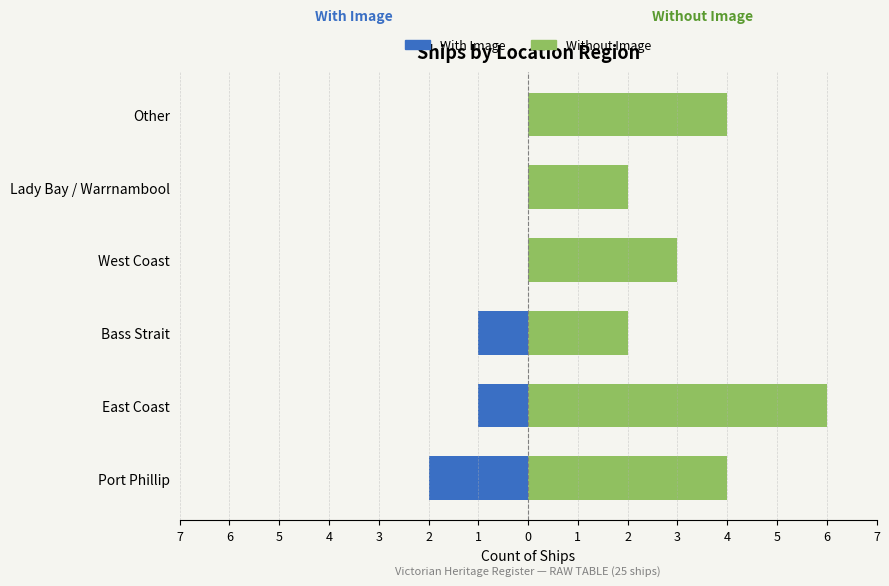

Reading left to right, what are all the values shown in this chart?

With Image: -2	-1	-1	0	0	0
Without Image: 4	6	2	3	2	4